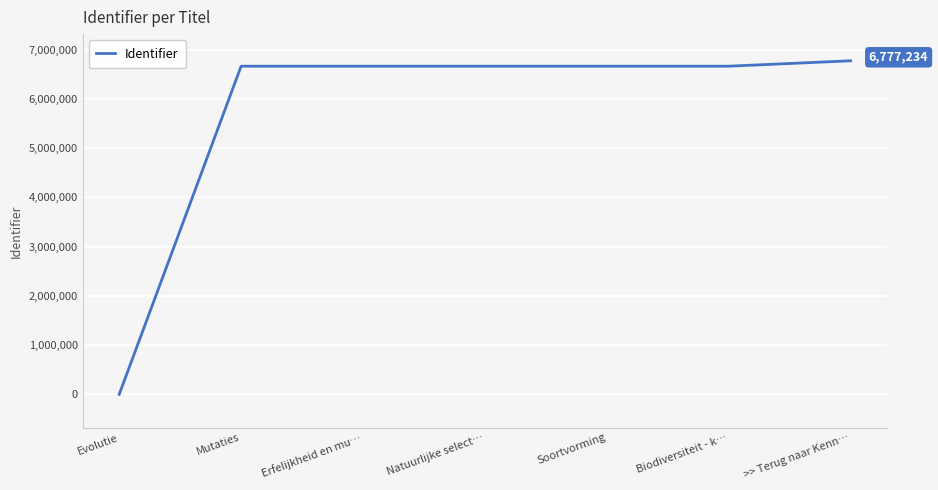

True or false: the data shows 2256062 at >> Terug naar Kenn….

False